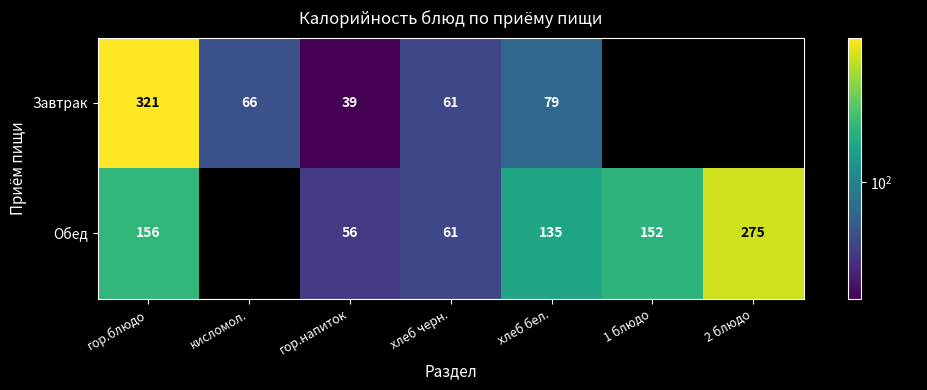

The value of Обед at гор.напиток is 13. True or false?

False